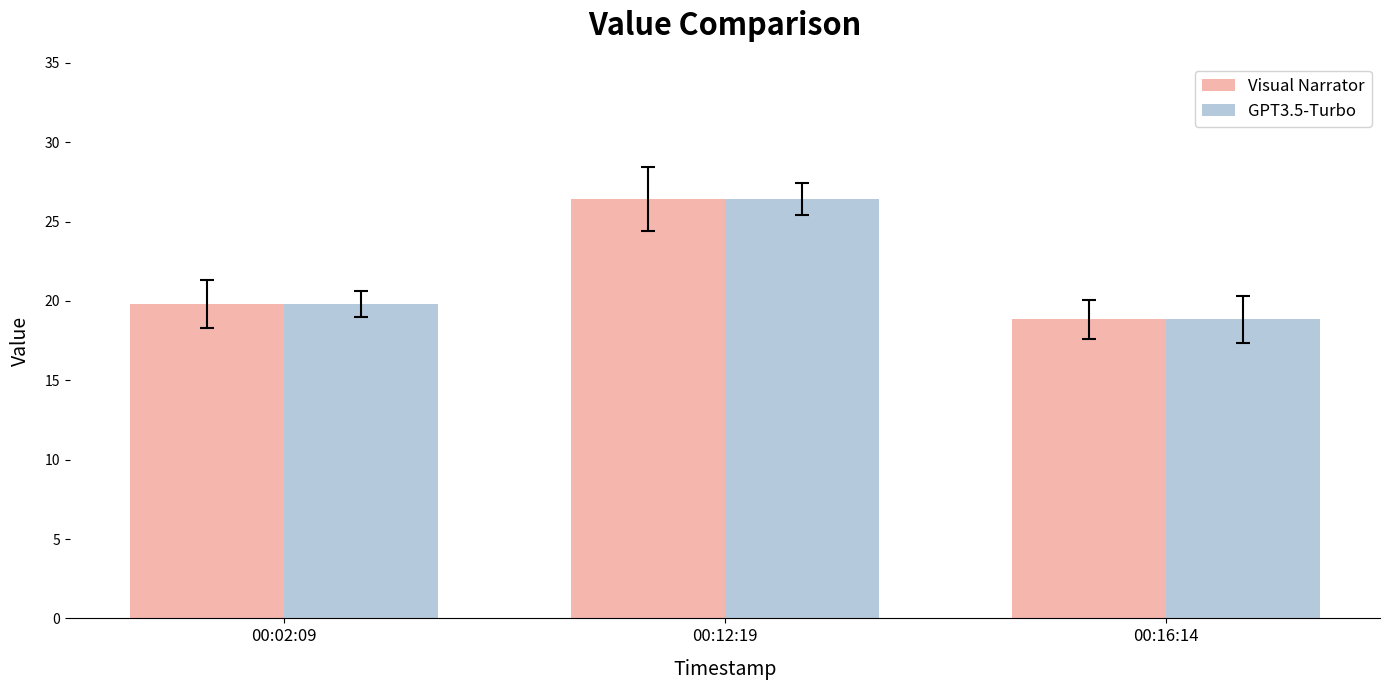

Reading left to right, extract all data points from this chart.

Visual Narrator: 00:02:09=19.8	00:12:19=26.4	00:16:14=18.8
GPT3.5-Turbo: 00:02:09=19.8	00:12:19=26.4	00:16:14=18.8